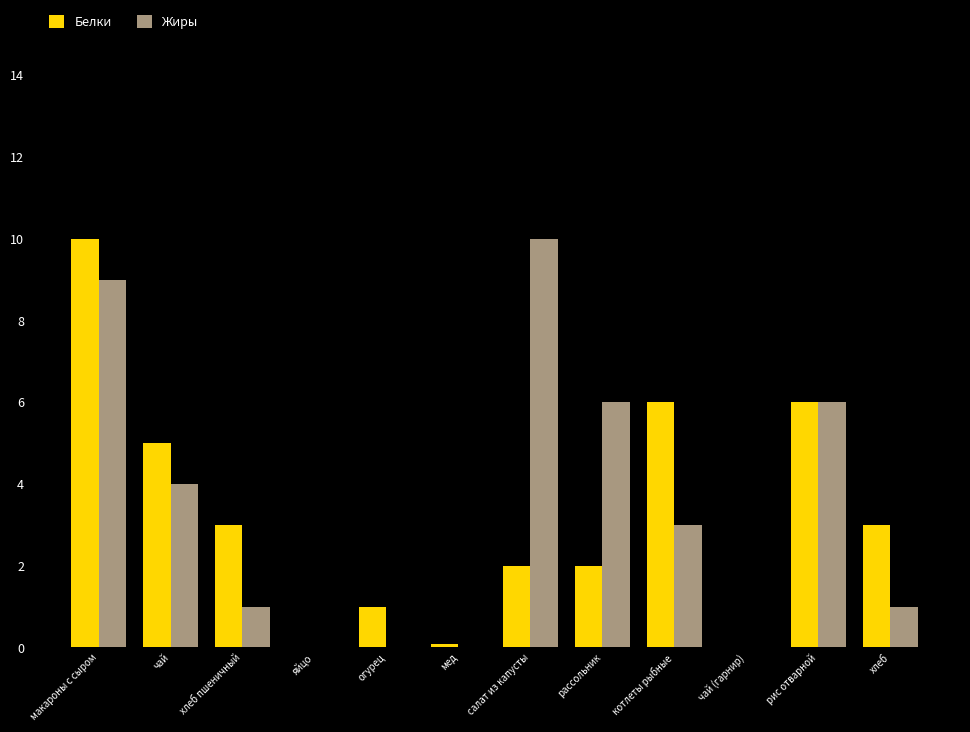

Which series changed the most between макароны с сыром and салат из капусты?

Белки